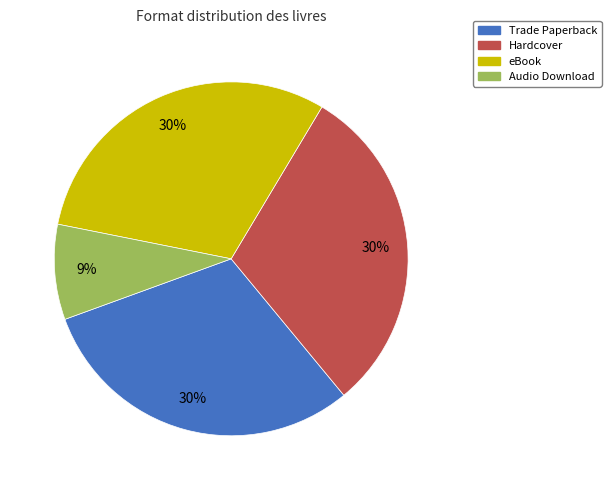

To the nearest percent, what is the average slice percentage?

25%